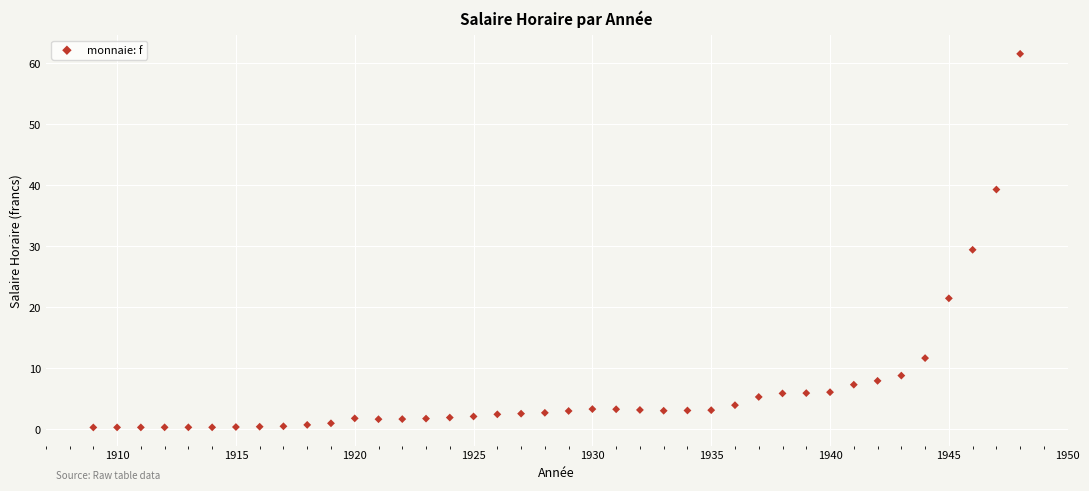

What is the range of X values (max minus min)?

39.0